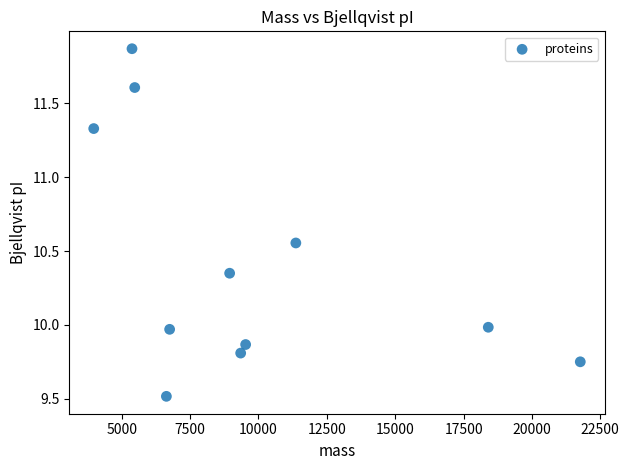

What is the average X value?

9778.7